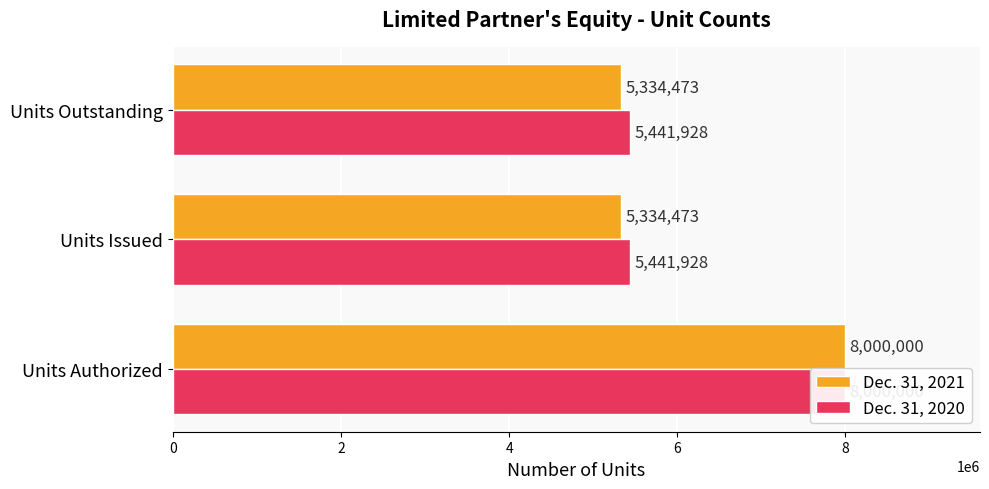

How many bars are there in each group?

2